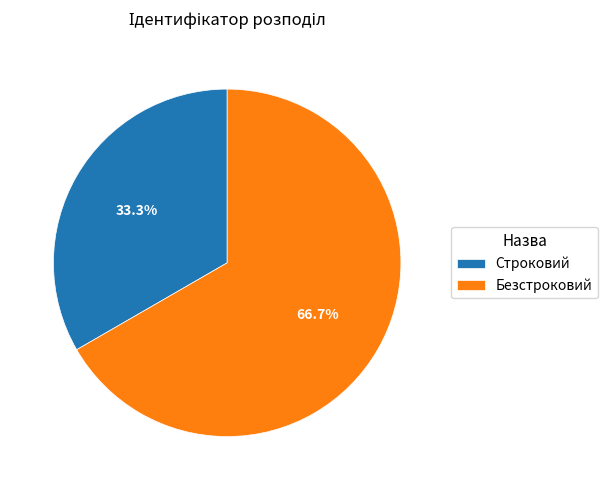

Does any single category account for the majority?

Yes